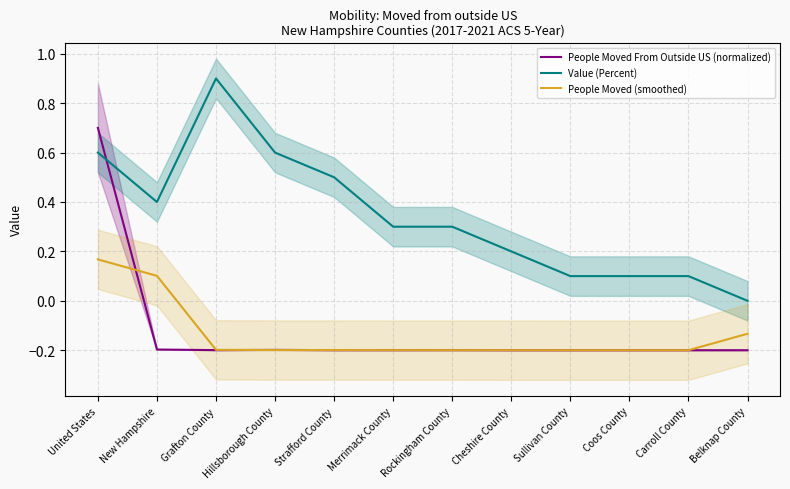

At which category does People Moved (smoothed) reach its first local valley?

Carroll County